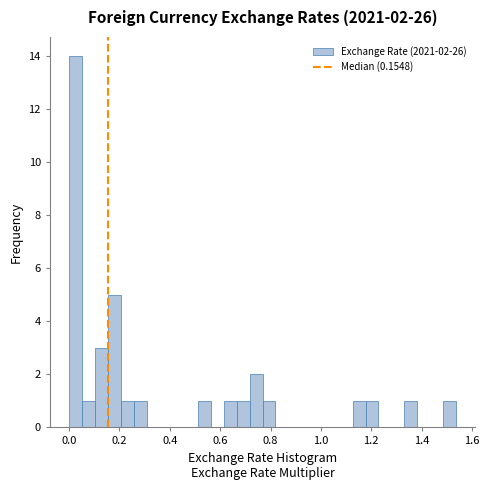

Around what value on the x-axis is the tallest bar? Give the approximate position of its centre, as read against the axis.

0.02